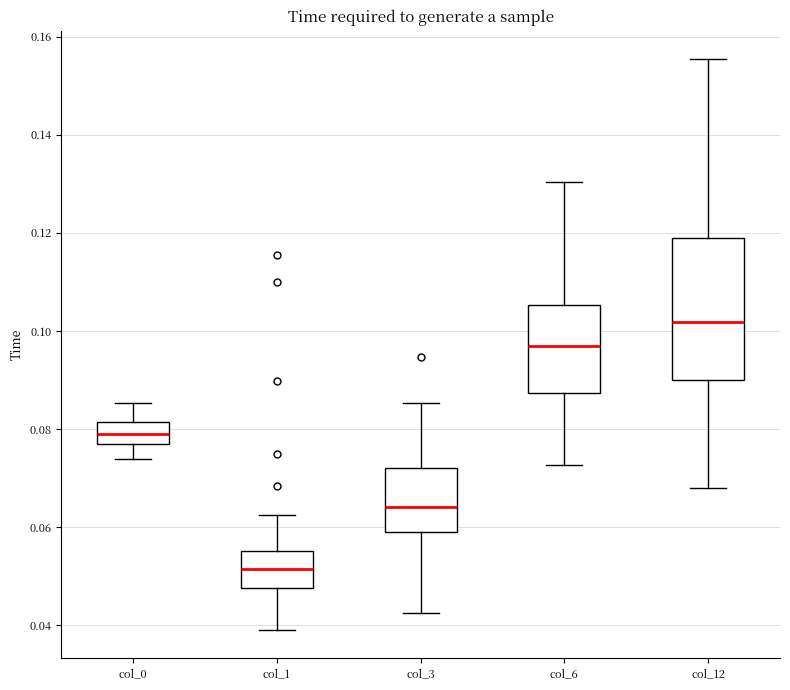

Comparing the boxes themselves (not the whiskers), which one is the tallest?

col_12